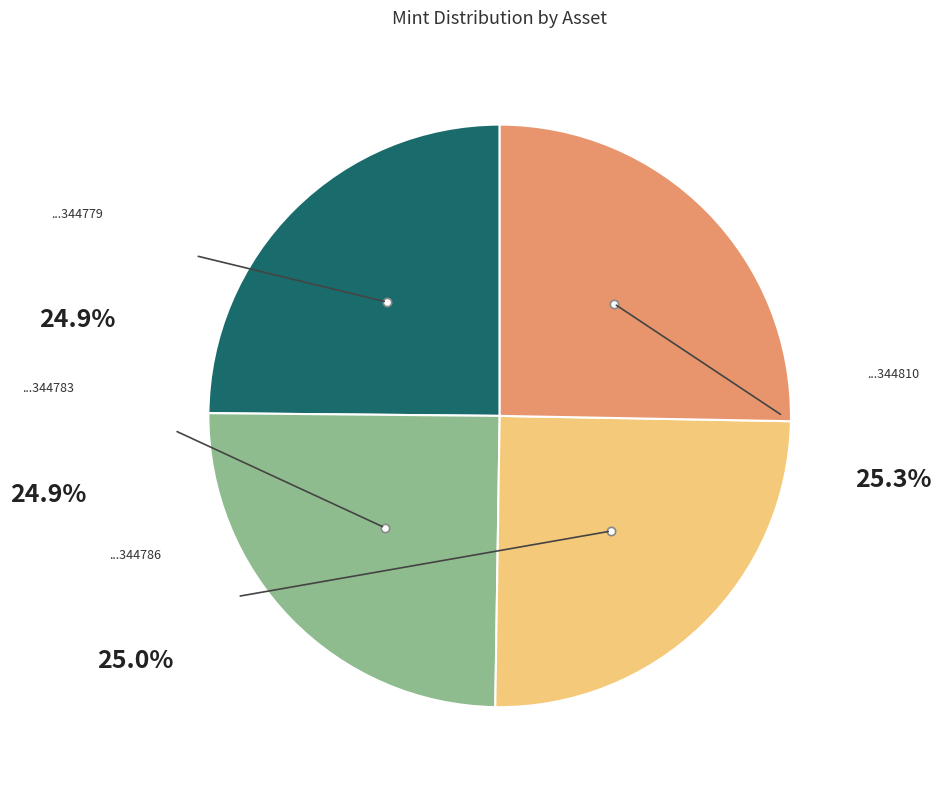

Is there a majority slice in this chart?

No